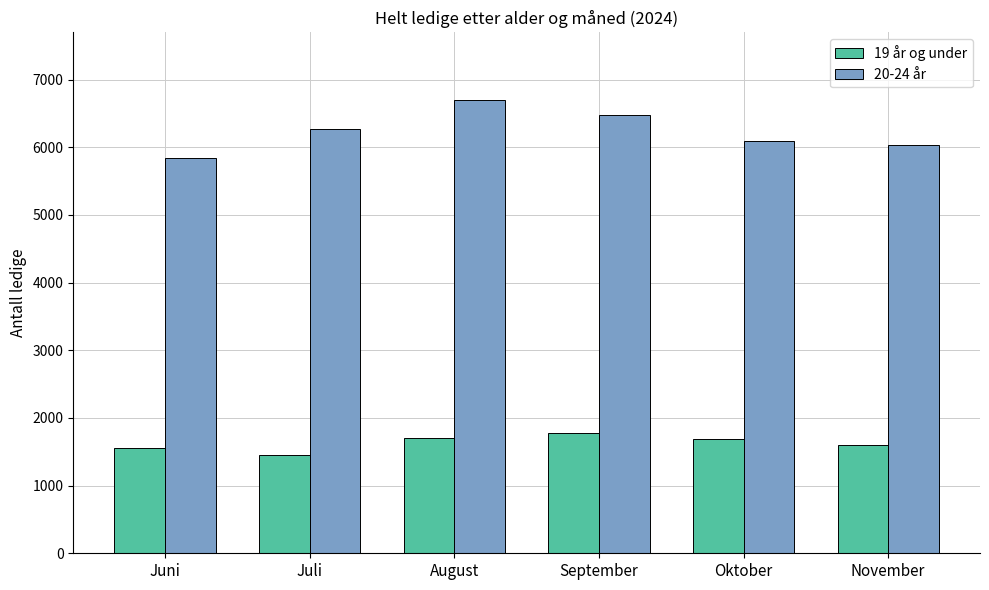

Where is 20-24 år nearest to the value 6268?

Juli